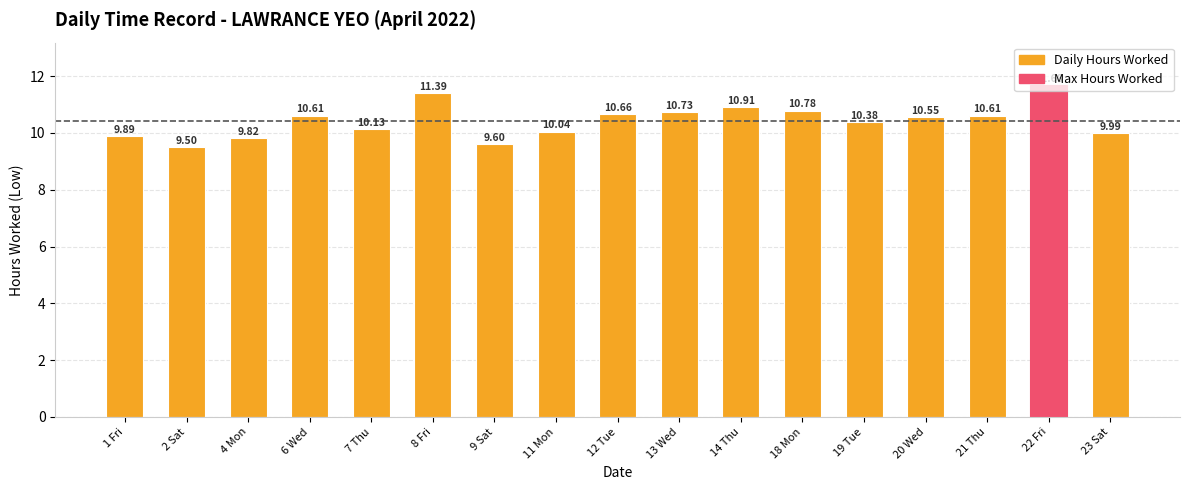

How many data points are less than 10?

5